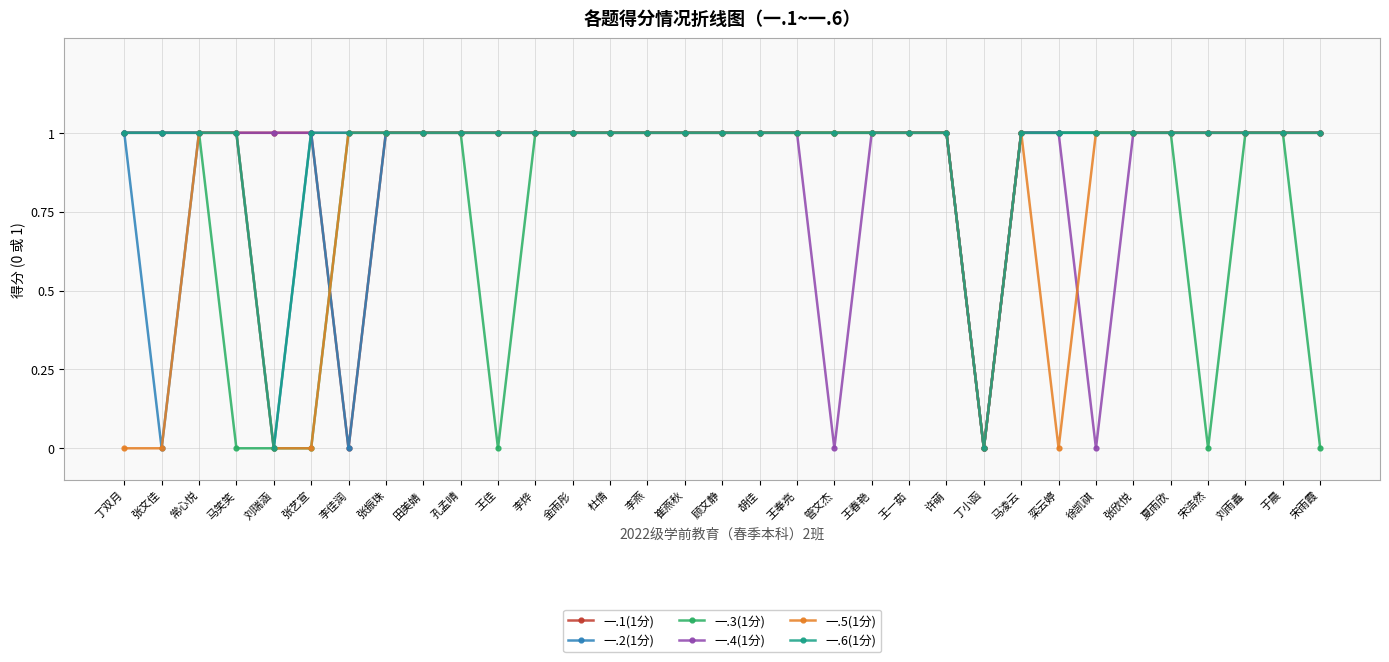

Reading left to right, transcribe all the data shown in this chart.

一.1(1分): 丁双月=1	张文佳=1	常心悦=1	马笑笑=1	刘瑞涵=1	张艺宣=1	李佳润=0	张振珠=1	田美婧=1	孔孟晴=1	王佳=1	李烨=1	金雨彤=1	杜倩=1	李燕=1	崔燕秋=1	顾文静=1	胡佳=1	王奉亮=1	管文杰=1	王春艳=1	王一茹=1	许萌=1	丁小函=0	马凌云=1	栾云婷=1	徐凯祺=1	张欣悦=1	夏雨欣=1	宋浩然=1	刘雨鑫=1	于晨=1	宋雨霞=1
一.2(1分): 丁双月=1	张文佳=0	常心悦=1	马笑笑=1	刘瑞涵=0	张艺宣=1	李佳润=0	张振珠=1	田美婧=1	孔孟晴=1	王佳=1	李烨=1	金雨彤=1	杜倩=1	李燕=1	崔燕秋=1	顾文静=1	胡佳=1	王奉亮=1	管文杰=1	王春艳=1	王一茹=1	许萌=1	丁小函=0	马凌云=1	栾云婷=1	徐凯祺=1	张欣悦=1	夏雨欣=1	宋浩然=1	刘雨鑫=1	于晨=1	宋雨霞=1
一.3(1分): 丁双月=1	张文佳=1	常心悦=1	马笑笑=0	刘瑞涵=0	张艺宣=0	李佳润=1	张振珠=1	田美婧=1	孔孟晴=1	王佳=0	李烨=1	金雨彤=1	杜倩=1	李燕=1	崔燕秋=1	顾文静=1	胡佳=1	王奉亮=1	管文杰=1	王春艳=1	王一茹=1	许萌=1	丁小函=0	马凌云=1	栾云婷=1	徐凯祺=1	张欣悦=1	夏雨欣=1	宋浩然=0	刘雨鑫=1	于晨=1	宋雨霞=0
一.4(1分): 丁双月=1	张文佳=1	常心悦=1	马笑笑=1	刘瑞涵=1	张艺宣=1	李佳润=1	张振珠=1	田美婧=1	孔孟晴=1	王佳=1	李烨=1	金雨彤=1	杜倩=1	李燕=1	崔燕秋=1	顾文静=1	胡佳=1	王奉亮=1	管文杰=0	王春艳=1	王一茹=1	许萌=1	丁小函=0	马凌云=1	栾云婷=1	徐凯祺=0	张欣悦=1	夏雨欣=1	宋浩然=1	刘雨鑫=1	于晨=1	宋雨霞=1
一.5(1分): 丁双月=0	张文佳=0	常心悦=1	马笑笑=1	刘瑞涵=0	张艺宣=0	李佳润=1	张振珠=1	田美婧=1	孔孟晴=1	王佳=1	李烨=1	金雨彤=1	杜倩=1	李燕=1	崔燕秋=1	顾文静=1	胡佳=1	王奉亮=1	管文杰=1	王春艳=1	王一茹=1	许萌=1	丁小函=0	马凌云=1	栾云婷=0	徐凯祺=1	张欣悦=1	夏雨欣=1	宋浩然=1	刘雨鑫=1	于晨=1	宋雨霞=1
一.6(1分): 丁双月=1	张文佳=1	常心悦=1	马笑笑=1	刘瑞涵=0	张艺宣=1	李佳润=1	张振珠=1	田美婧=1	孔孟晴=1	王佳=1	李烨=1	金雨彤=1	杜倩=1	李燕=1	崔燕秋=1	顾文静=1	胡佳=1	王奉亮=1	管文杰=1	王春艳=1	王一茹=1	许萌=1	丁小函=0	马凌云=1	栾云婷=1	徐凯祺=1	张欣悦=1	夏雨欣=1	宋浩然=1	刘雨鑫=1	于晨=1	宋雨霞=1